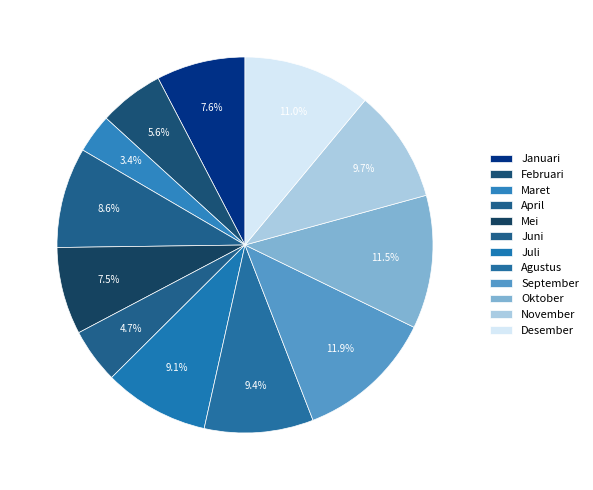

How many segments does this pie chart have?

12